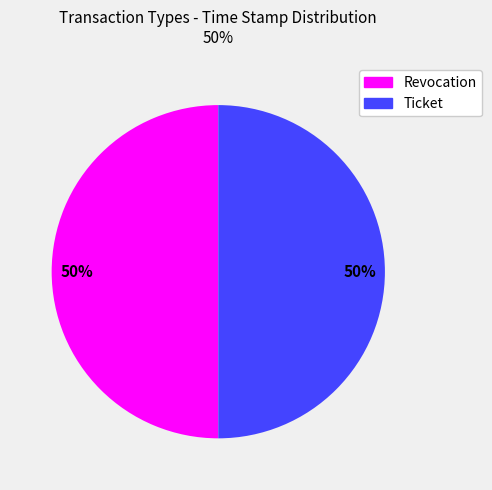

To the nearest percent, what portion does Ticket represent?

50%